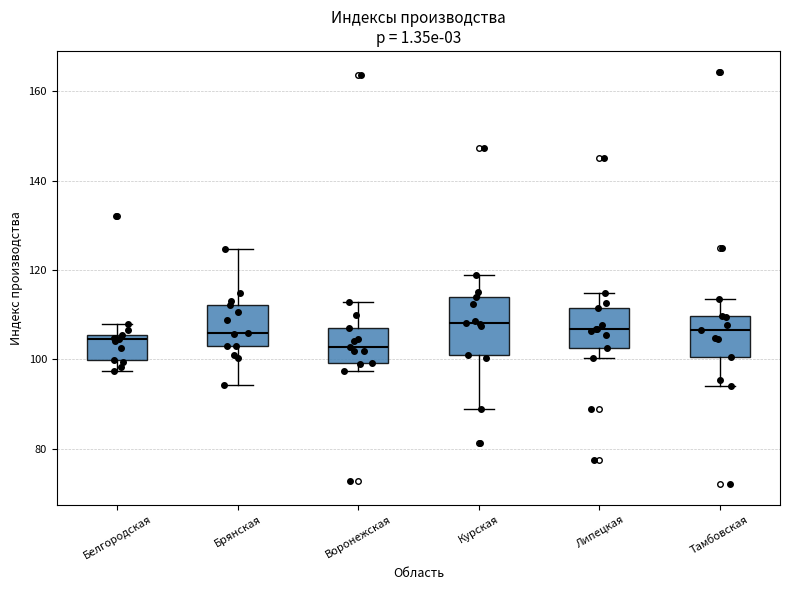

Where is the lower edge of the box for Курская on the y-axis? The values are not printed on the chart, so give them approximately, as read against the axis.

102